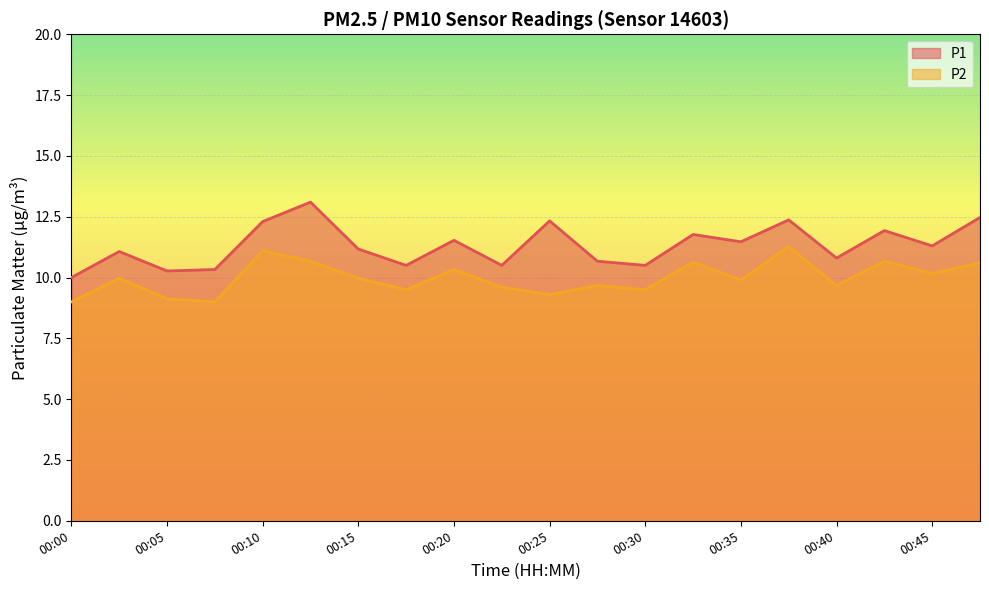

Which series has the largest total across all categories?

P1